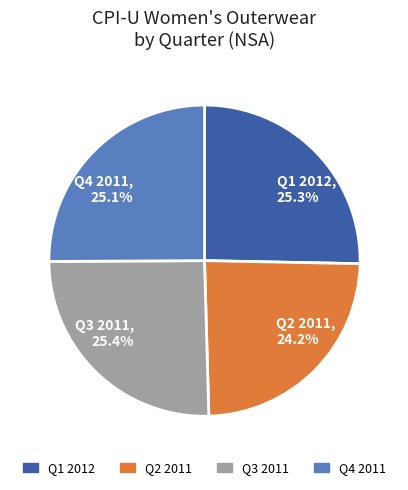

What is the smallest slice in the pie chart?

Q2 2011